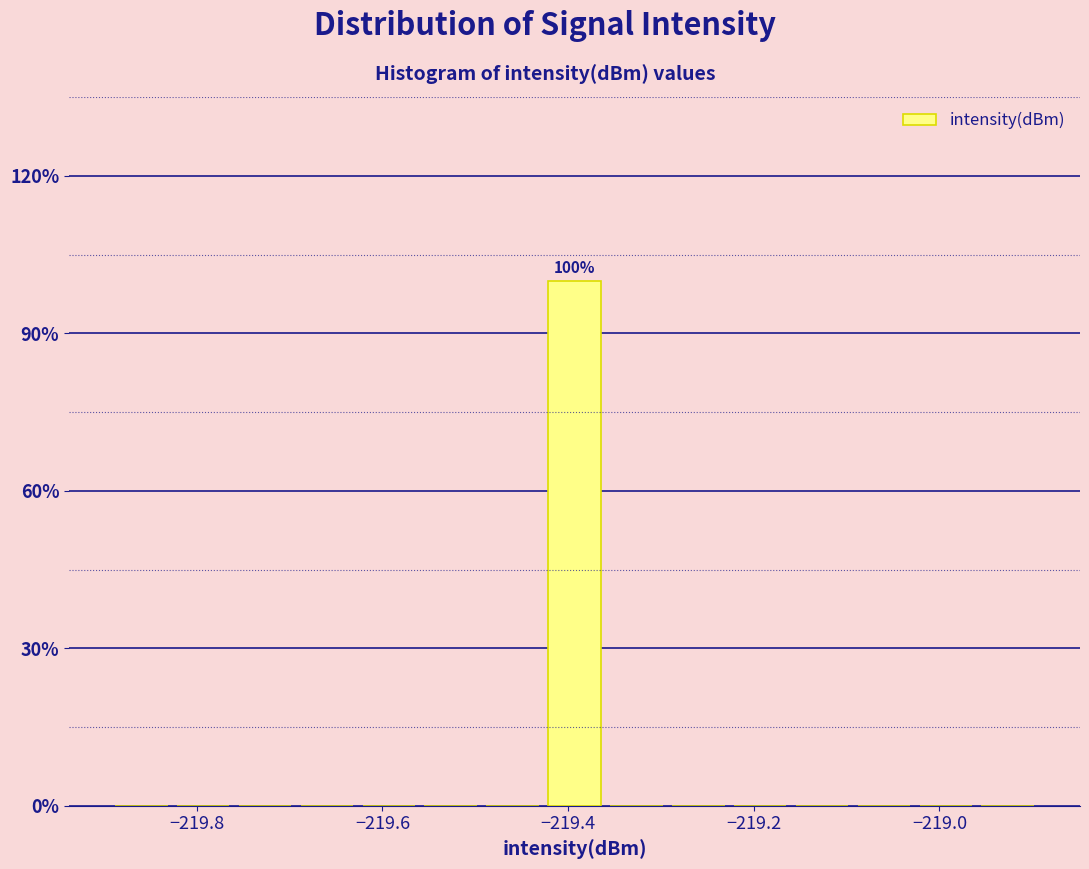

Around what value on the x-axis is the tallest bar? Give the approximate position of its centre, as read against the axis.

-219.40